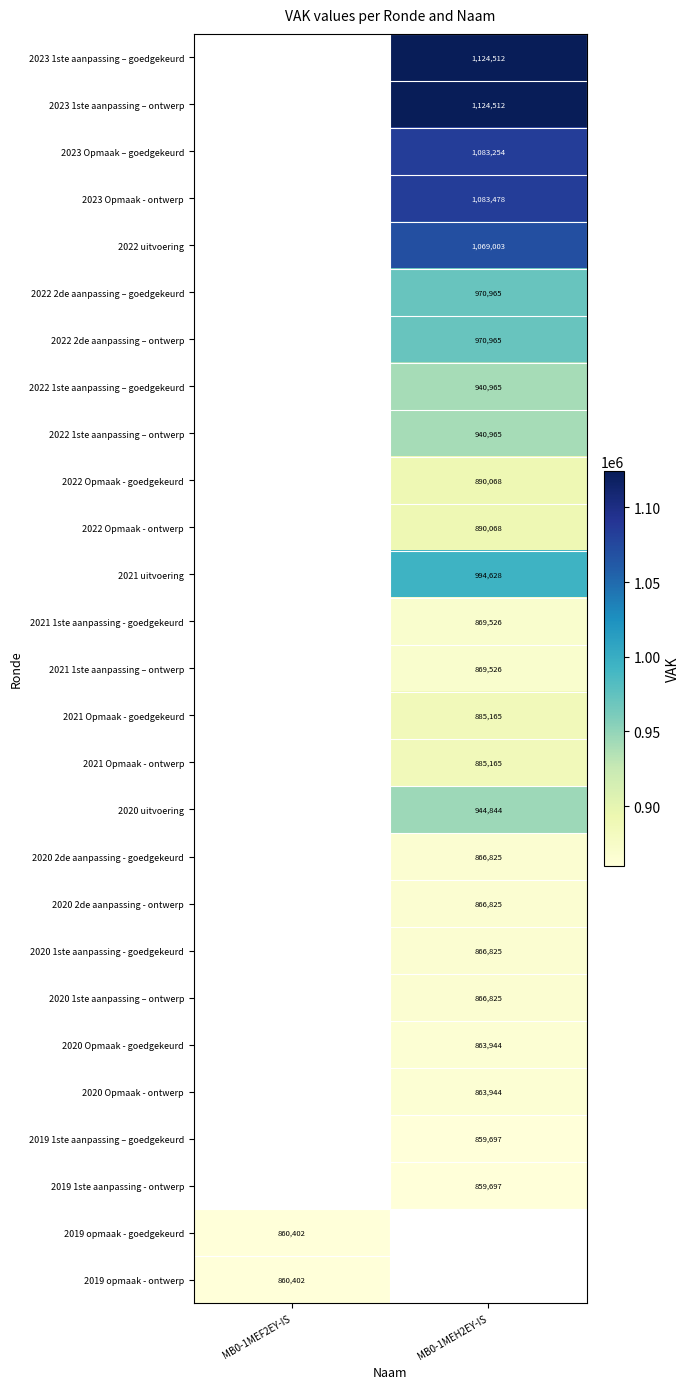

Is the value of 2022 Opmaak - goedgekeurd at MB0-1MEH2EY-IS greater than the value of 2021 uitvoering at MB0-1MEH2EY-IS?

No